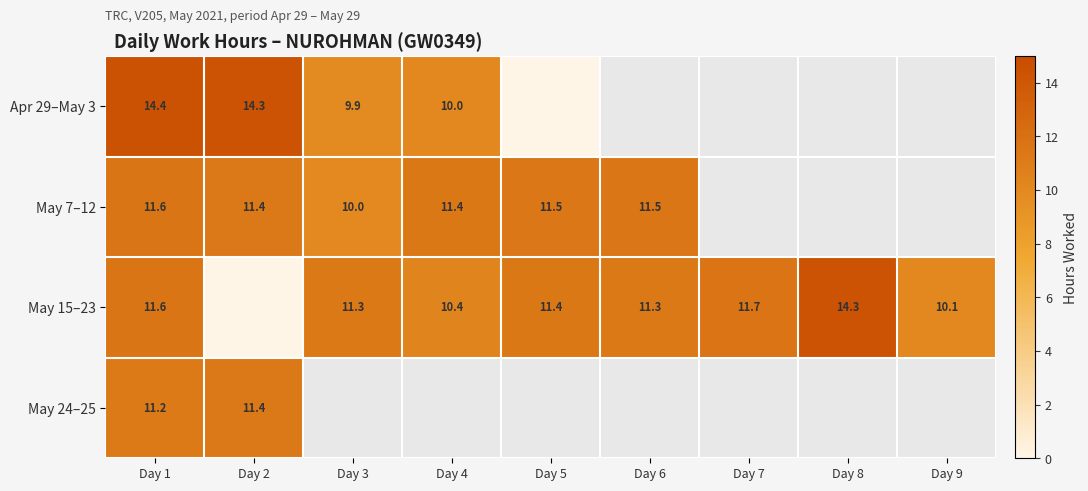

What is the sum of all May 15–23 values?

92.0